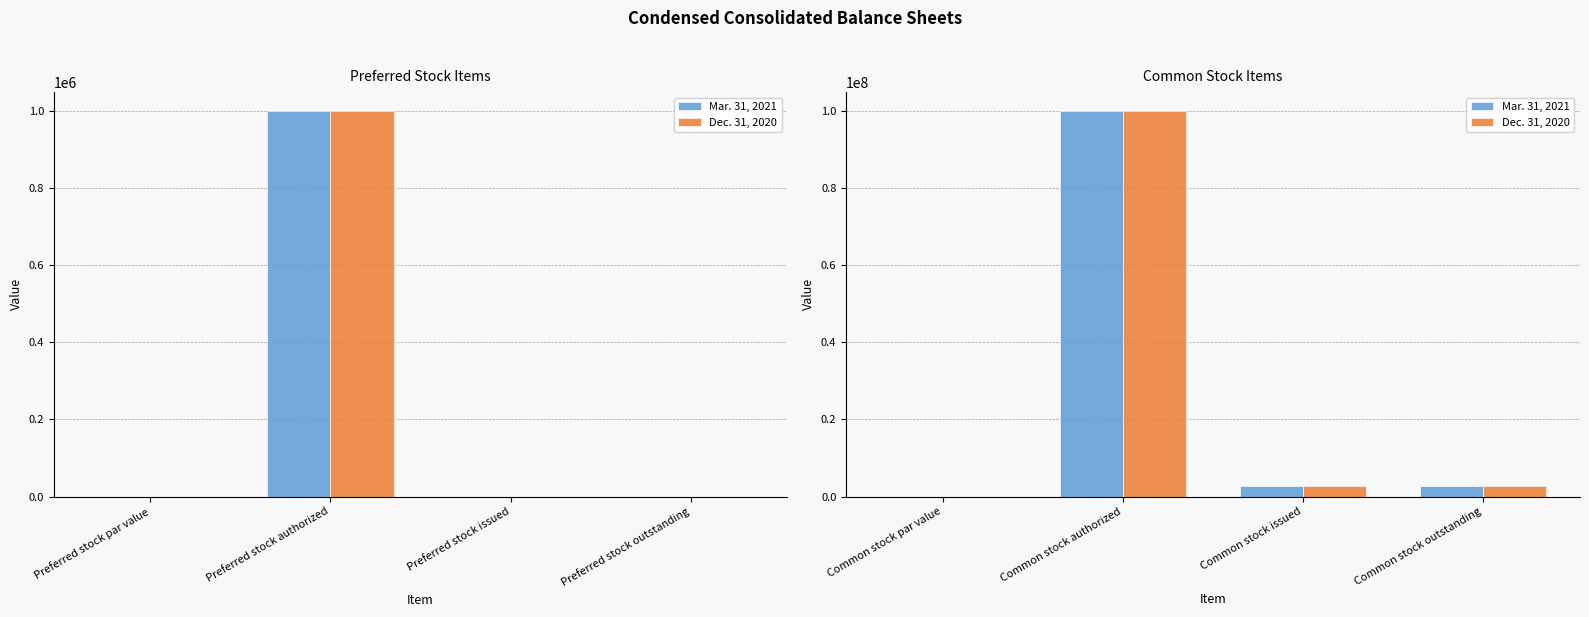

Are the bars horizontal?

No